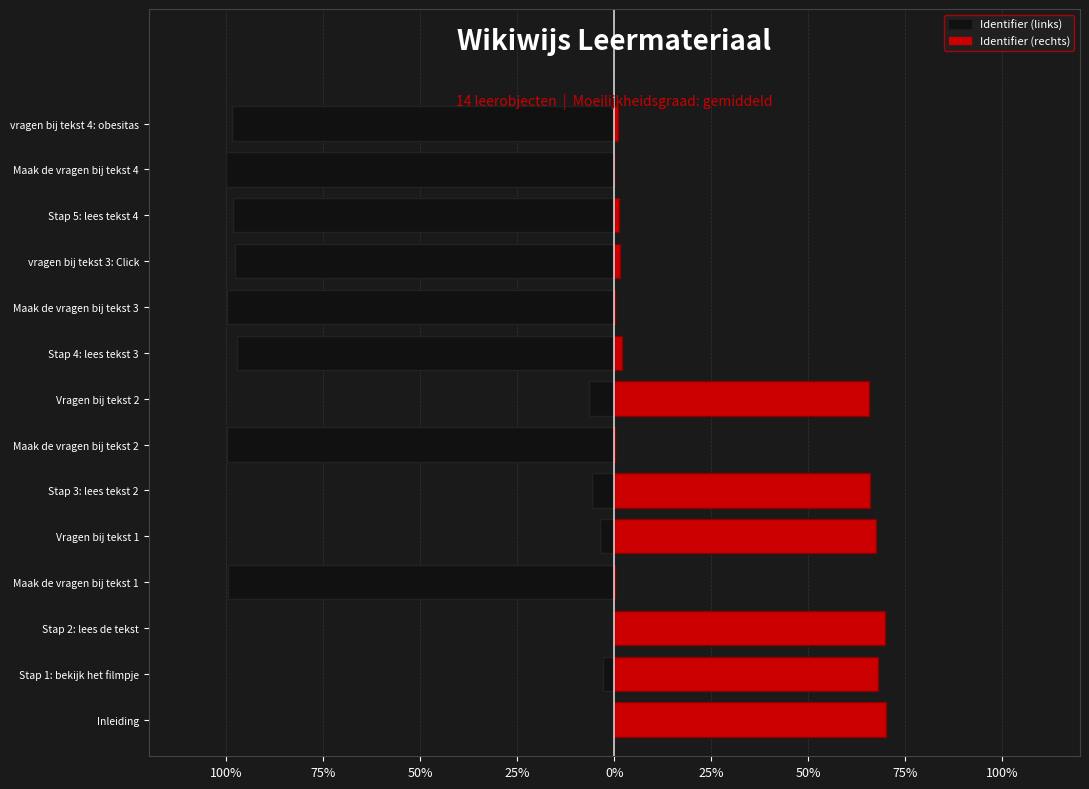

Is it true that Identifier (left) equals -98.4 at Stap 5: lees tekst 4?

True